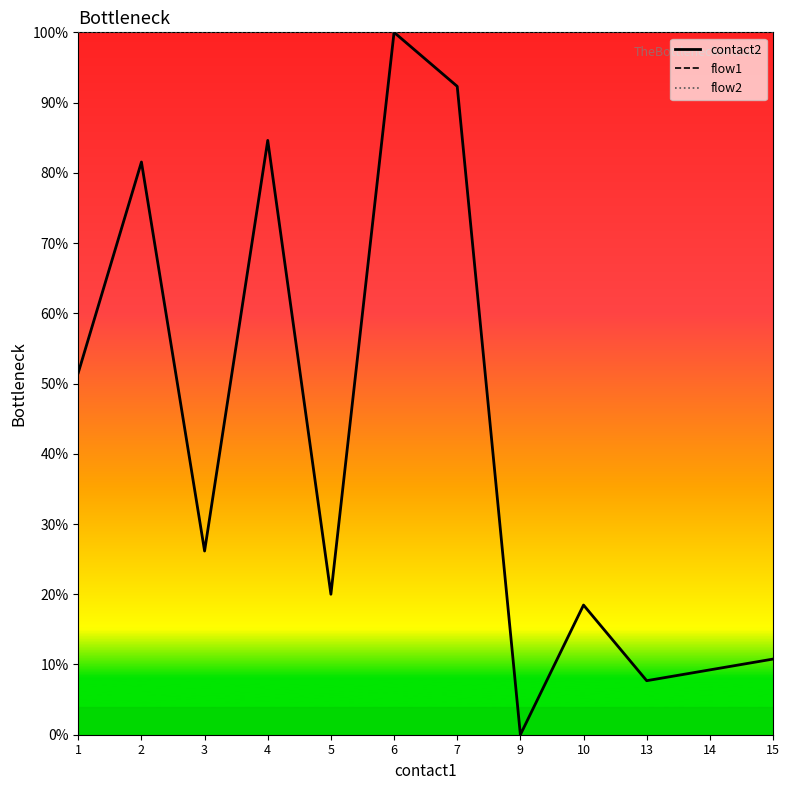

Between 3 and 15, which is larger?

3